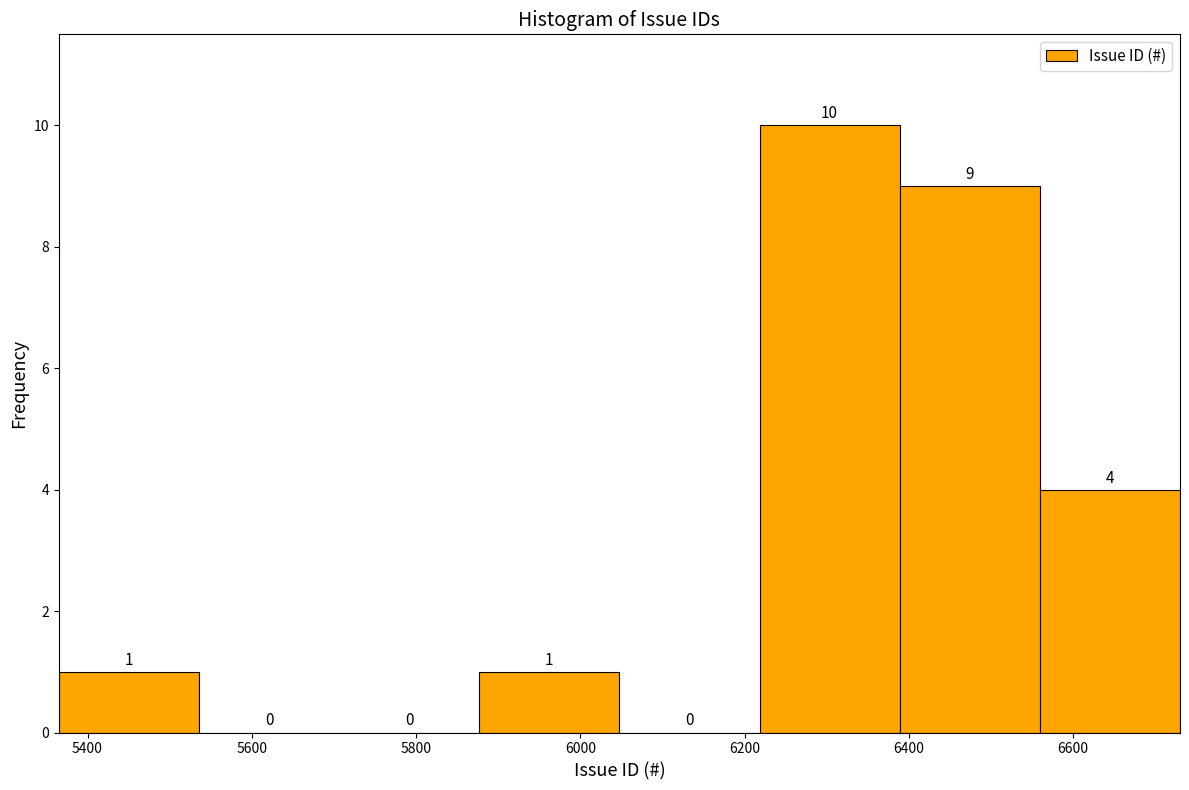

Over which range of the x-axis is the bar tallest?

6220 to 6380